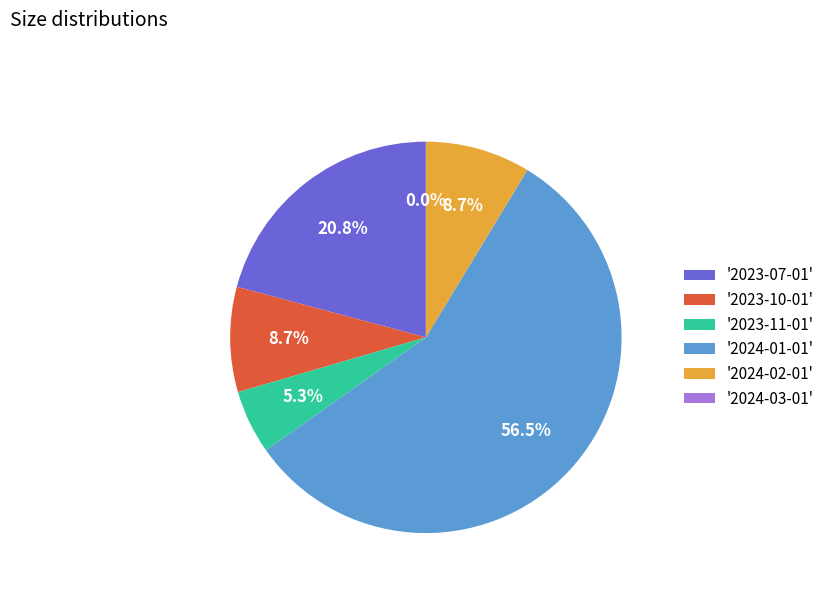

What percentage do '2023-07-01' and '2024-02-01' together represent?

29.5%